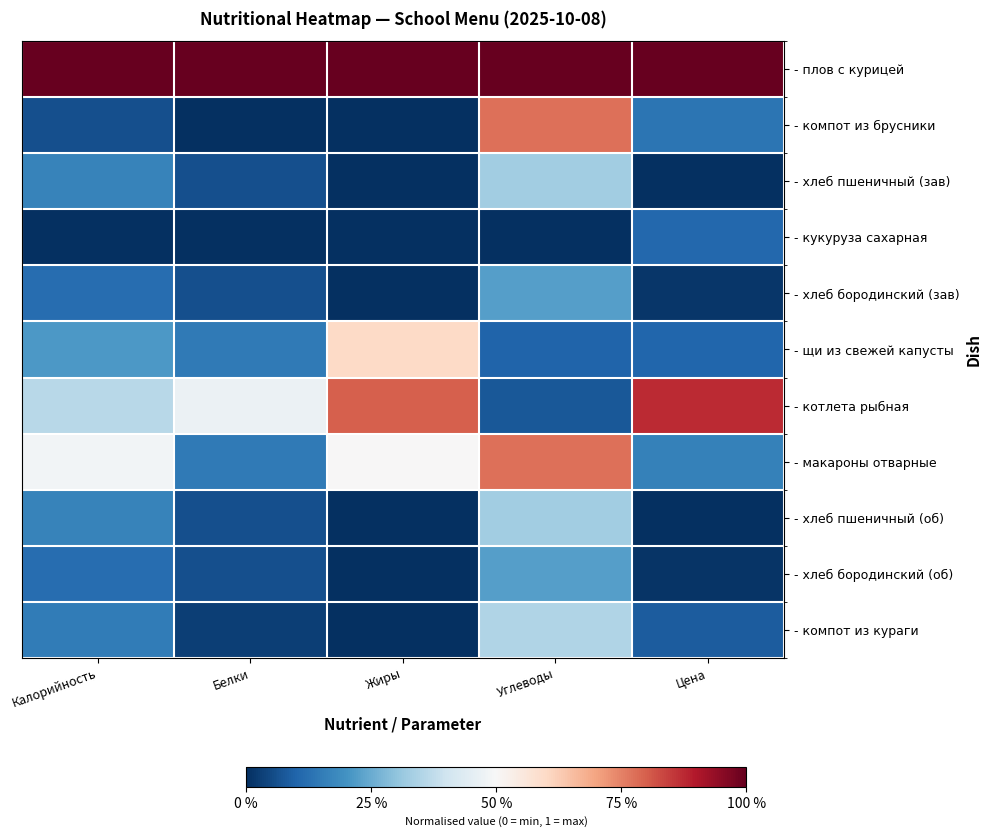

Reading left to right, what are all the values shown in this chart?

- плов с курицей: Калорийность=1.0	Белки=1.0	Жиры=1.0	Углеводы=1.0	Цена=1.0
- компот из брусники: Калорийность=0.1	Белки=0.0	Жиры=0.0	Углеводы=0.8	Цена=0.1
- хлеб пшеничный (зав): Калорийность=0.2	Белки=0.1	Жиры=0.0	Углеводы=0.3	Цена=0.0
- кукуруза сахарная: Калорийность=0.0	Белки=0.0	Жиры=0.0	Углеводы=0.0	Цена=0.1
- хлеб бородинский (зав): Калорийность=0.1	Белки=0.1	Жиры=0.0	Углеводы=0.2	Цена=0.0
- щи из свежей капусты: Калорийность=0.2	Белки=0.1	Жиры=0.6	Углеводы=0.1	Цена=0.1
- котлета рыбная: Калорийность=0.4	Белки=0.5	Жиры=0.8	Углеводы=0.1	Цена=0.9
- макароны отварные: Калорийность=0.5	Белки=0.1	Жиры=0.5	Углеводы=0.8	Цена=0.2
- хлеб пшеничный (об): Калорийность=0.2	Белки=0.1	Жиры=0.0	Углеводы=0.3	Цена=0.0
- хлеб бородинский (об): Калорийность=0.1	Белки=0.1	Жиры=0.0	Углеводы=0.2	Цена=0.0
- компот из кураги: Калорийность=0.1	Белки=0.0	Жиры=0.0	Углеводы=0.3	Цена=0.1